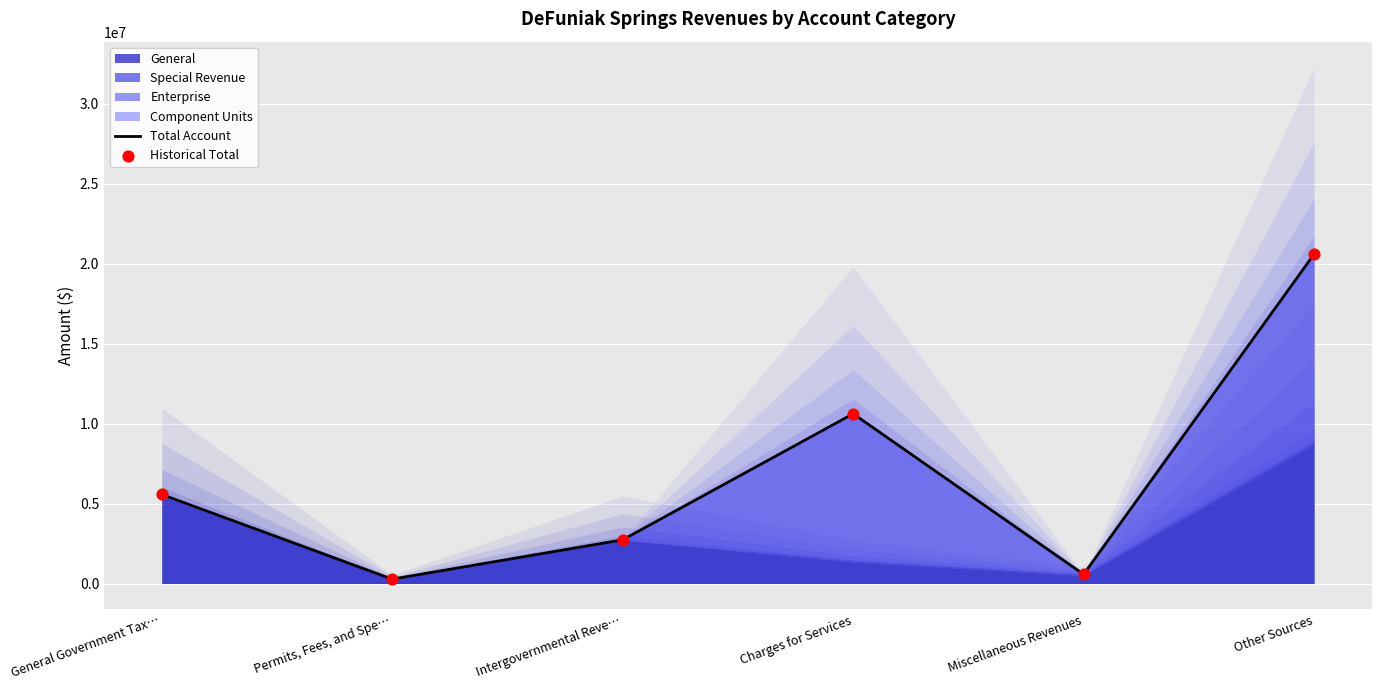

Is the value of Total Account at Permits, Fees, and Spe… greater than the value of Historical Total at Charges for Services?

No